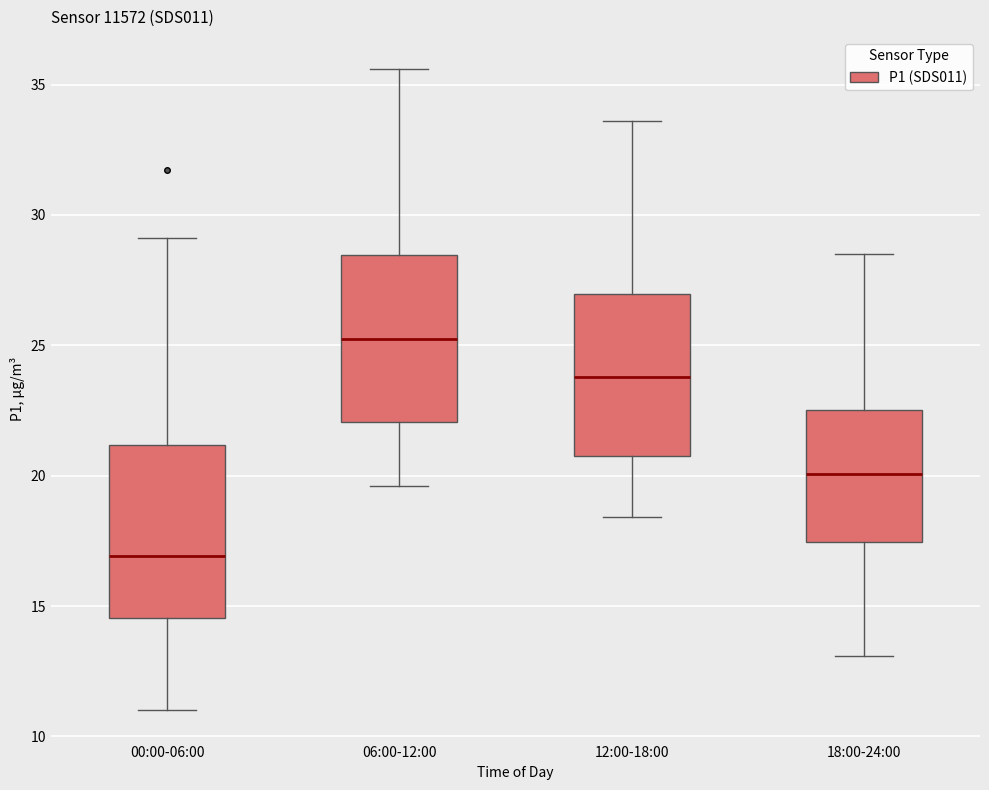

Which box's median line is the highest?

06:00-12:00